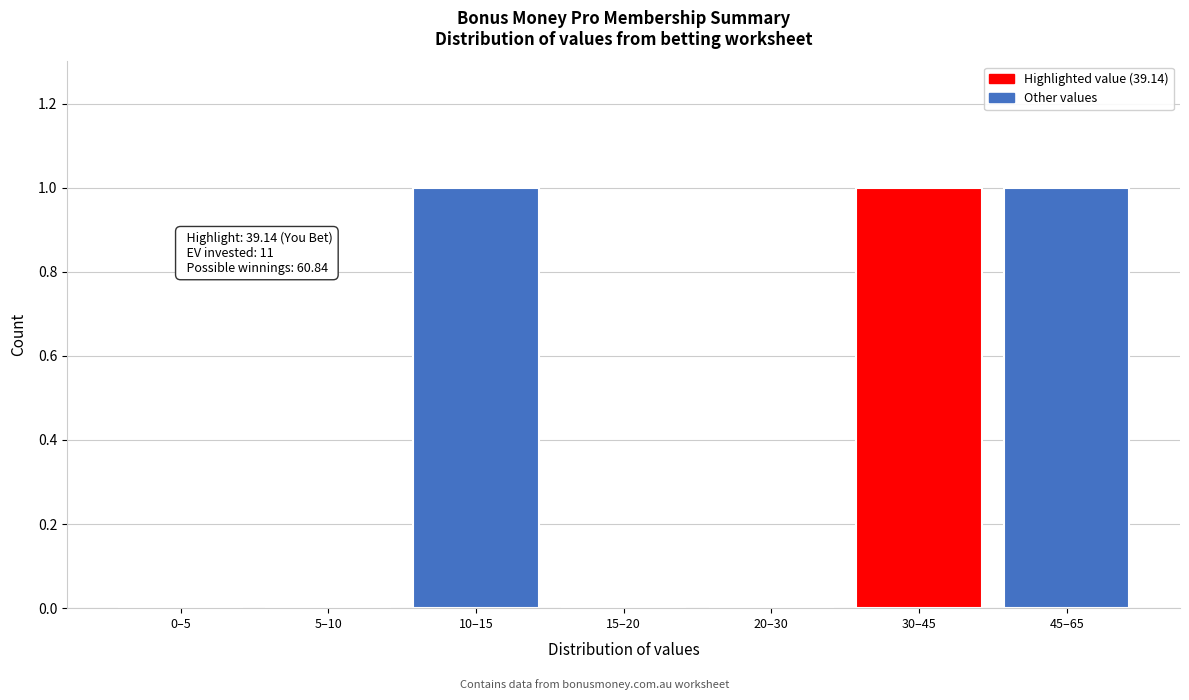

Reading right to left, what are all the values shown in this chart?

45–65=1	30–45=1	20–30=0	15–20=0	10–15=1	5–10=0	0–5=0